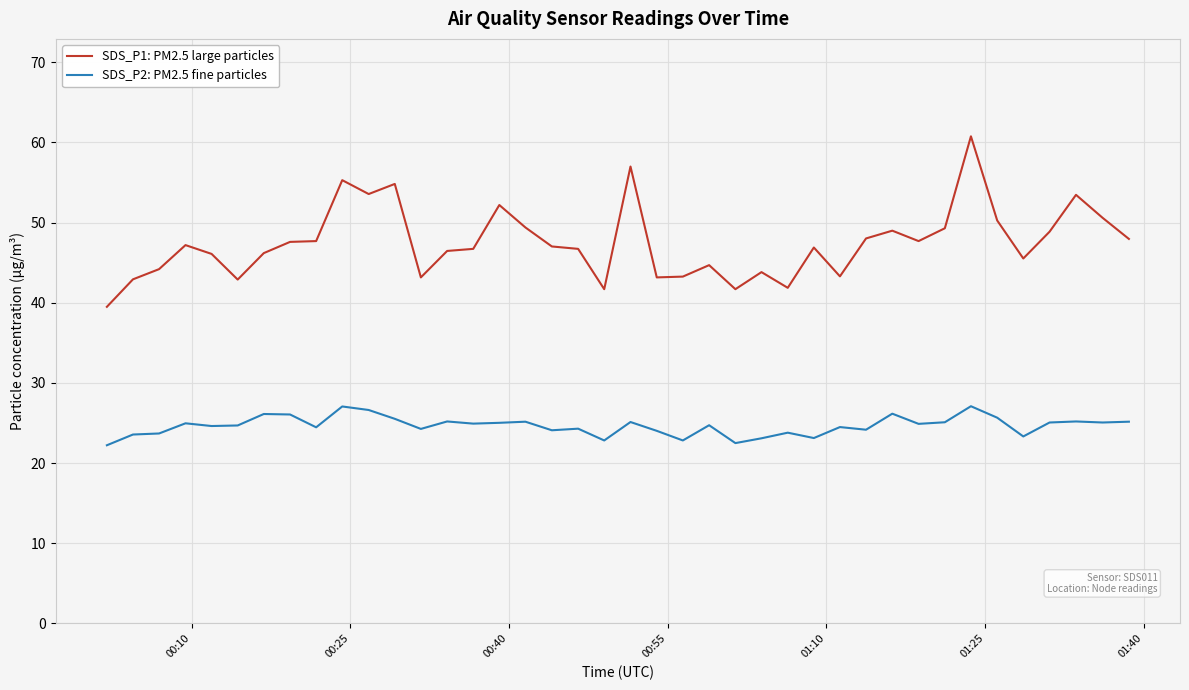

What is the difference between the second highest and minimum values in the SDS_P2: PM2.5 fine particles series?

4.8